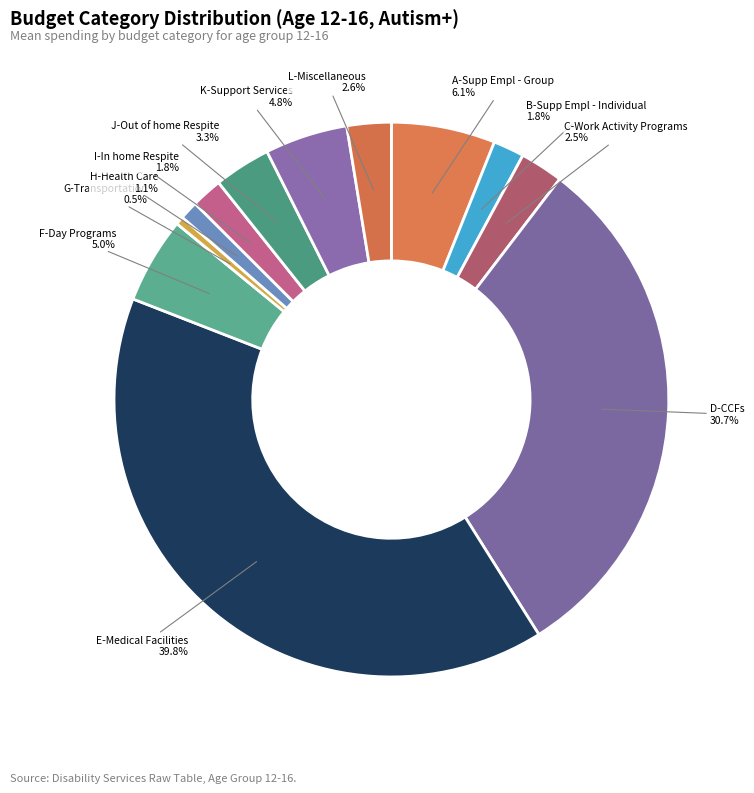

How many slices are in this pie chart?

12